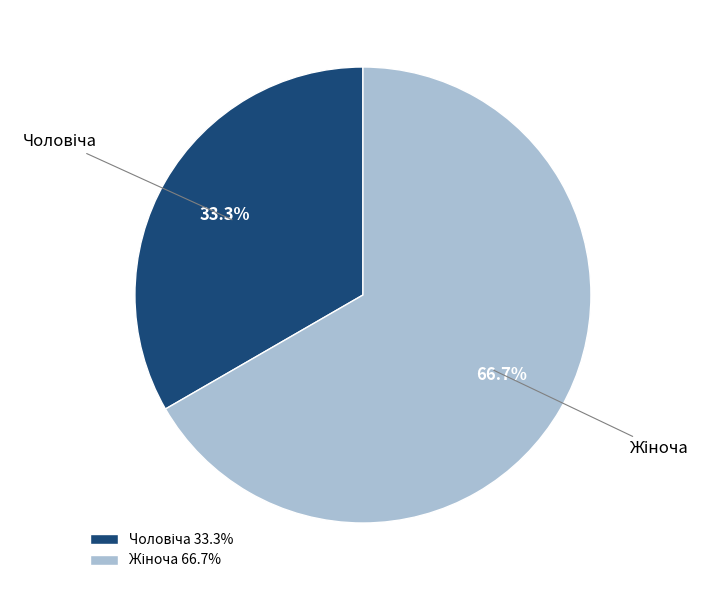

Does any single category account for the majority?

Yes